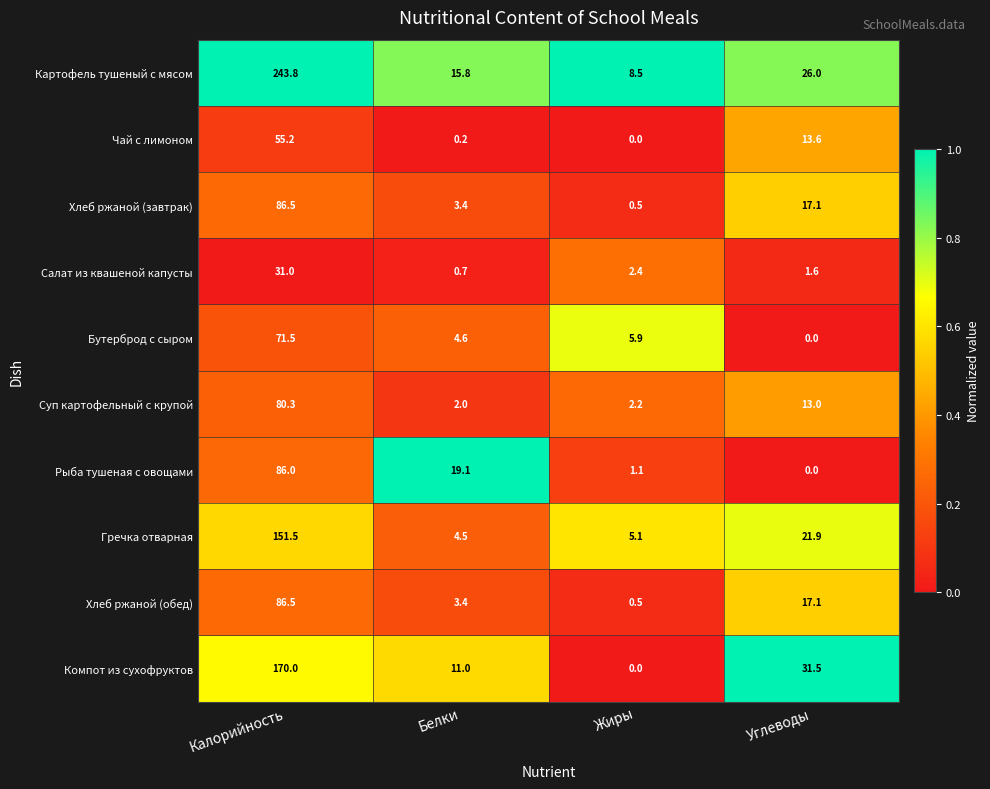

Where is Картофель тушеный с мясом nearest to the value 126?

Углеводы